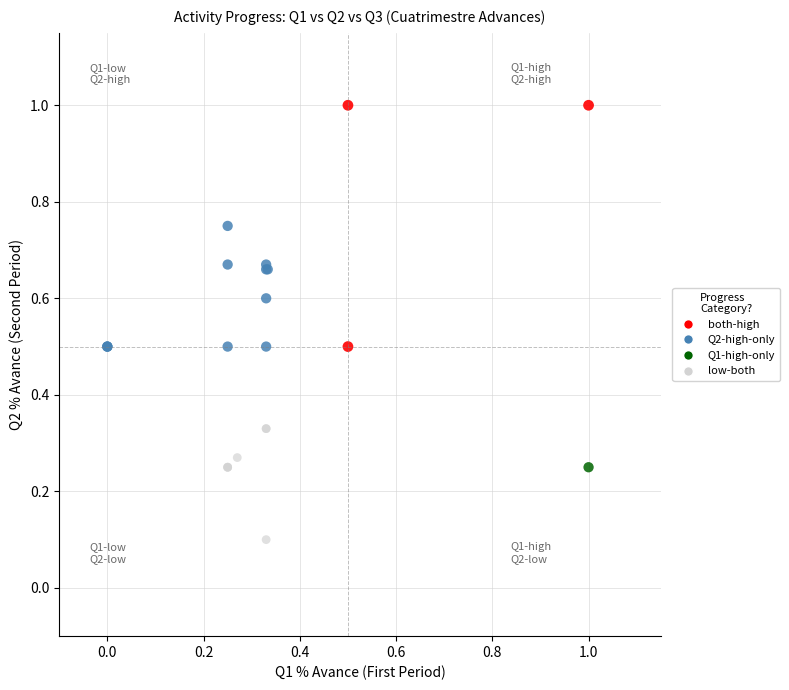

Which series contains the lowest Y value?

low-both